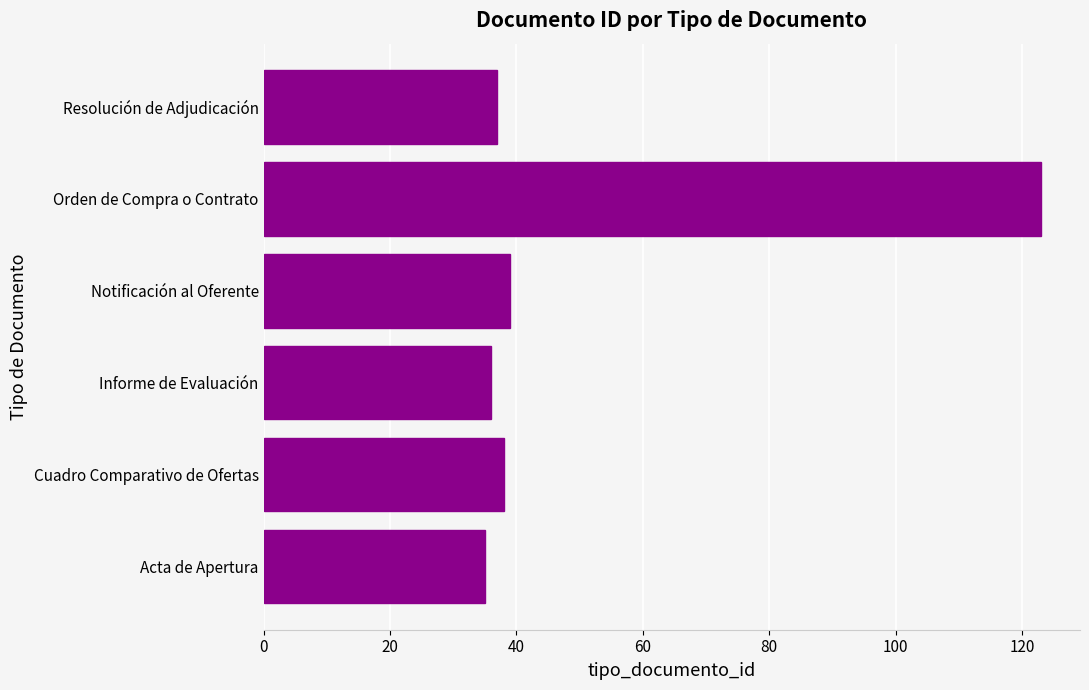

Reading top to bottom, extract all data points from this chart.

Resolución de Adjudicación=37	Orden de Compra o Contrato=123	Notificación al Oferente=39	Informe de Evaluación=36	Cuadro Comparativo de Ofertas=38	Acta de Apertura=35